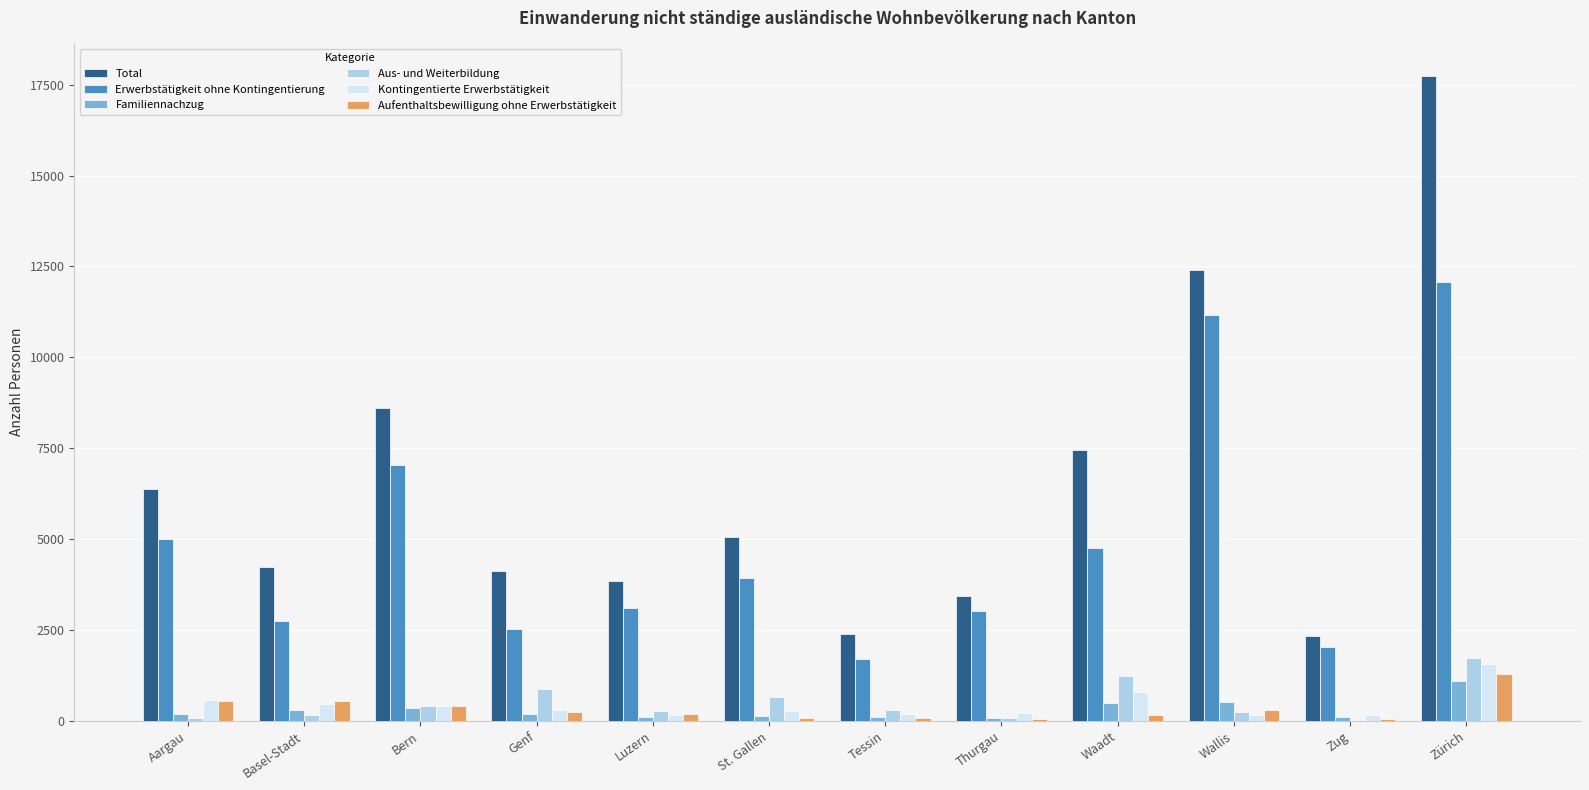

At which category is the sum across all series the highest?

Zürich